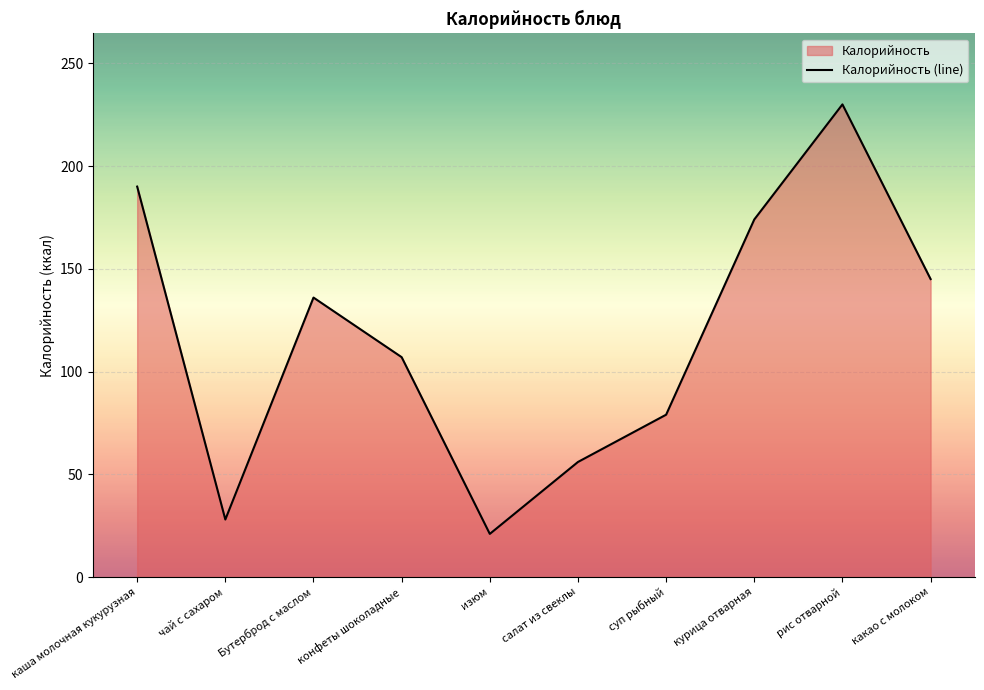

How many values are below 136?

5